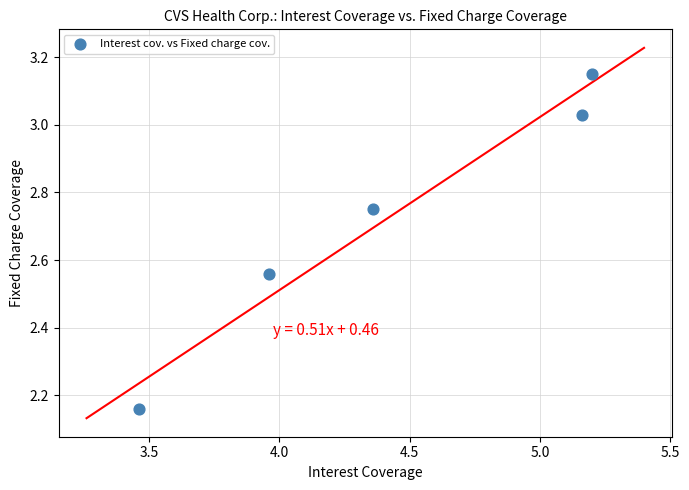

What is the range of Y values (max minus min)?

1.0